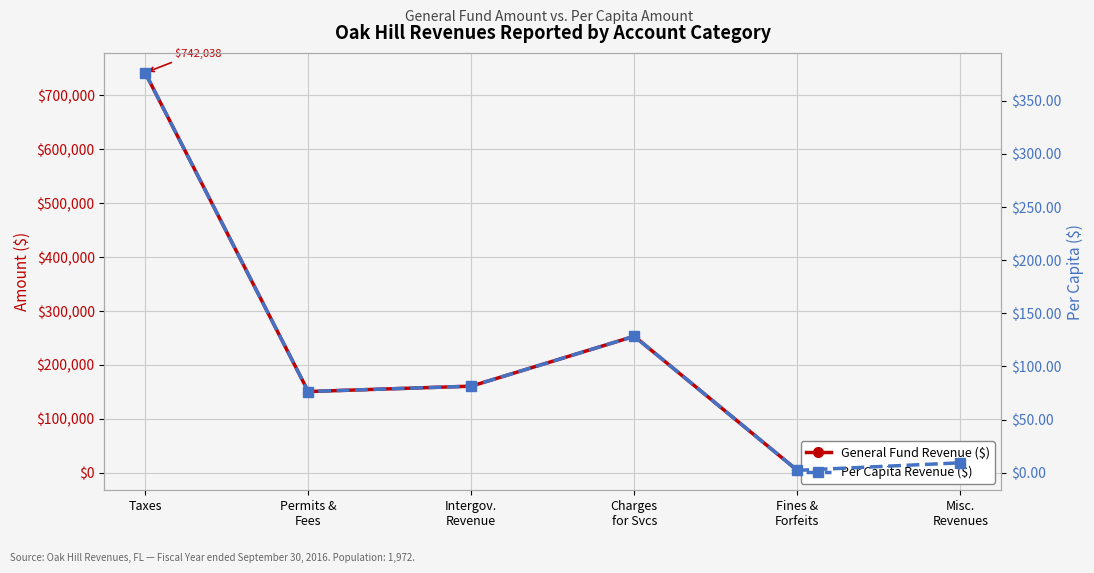

At which label does General Fund Revenue ($) first exceed 160716?

Taxes